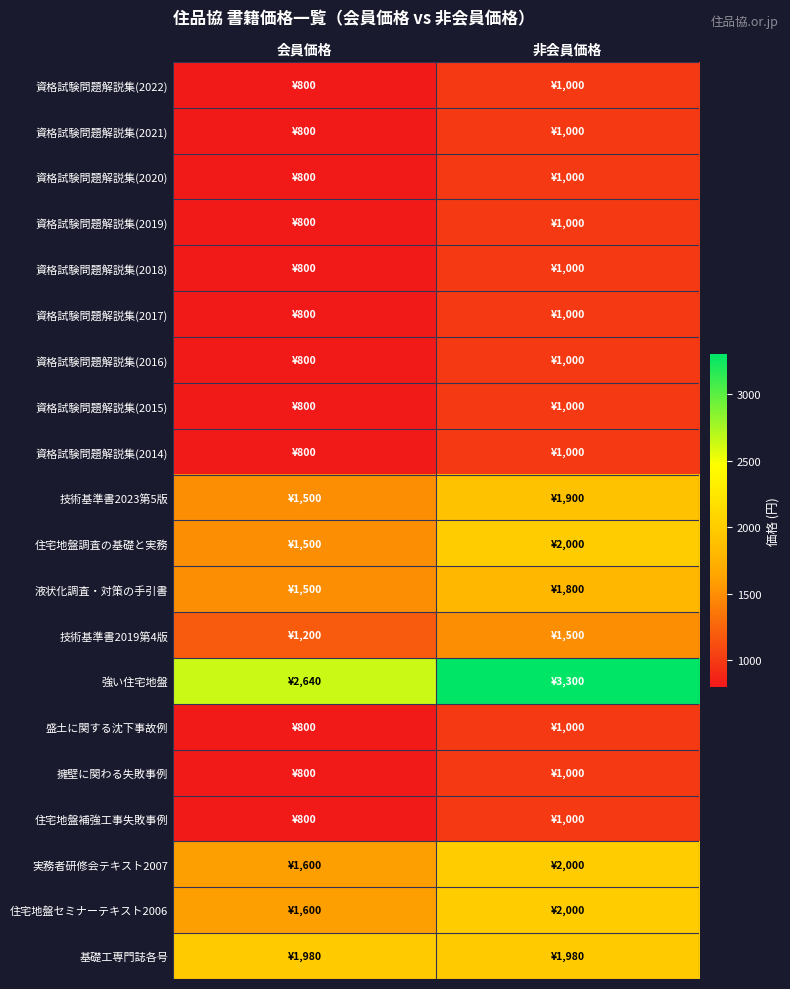

What is the smallest value displayed?

800